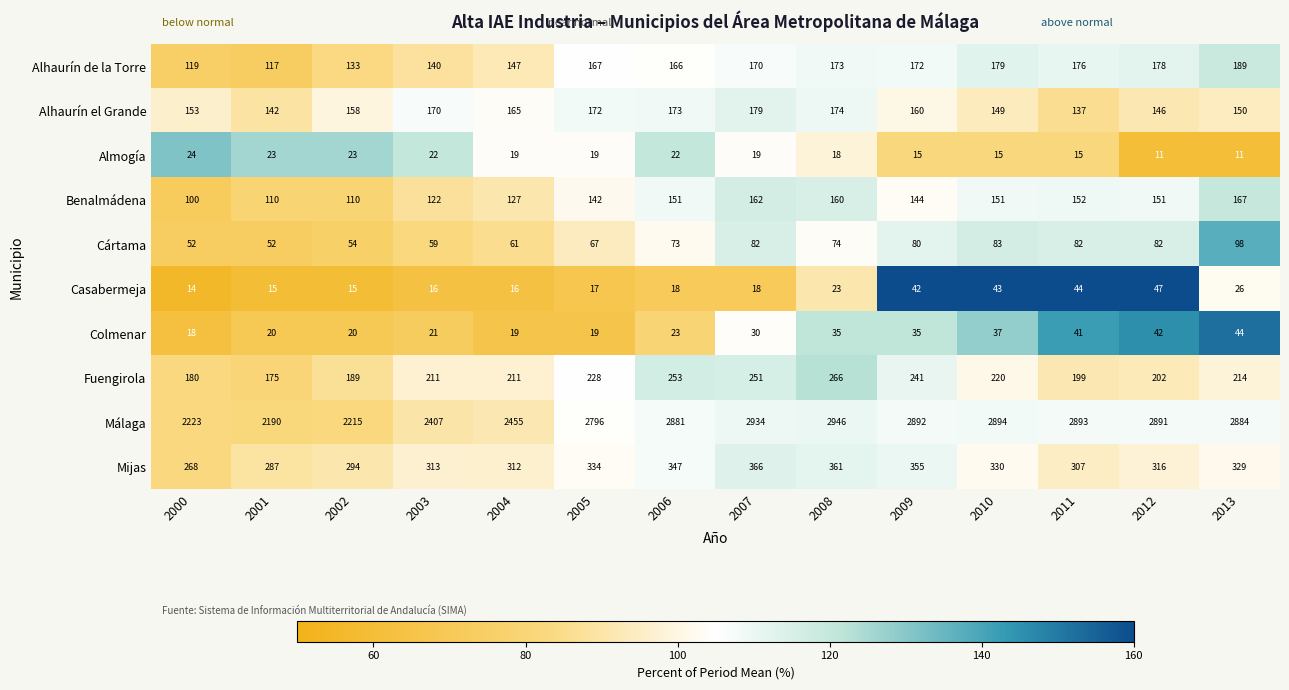

How many data points in Almogía are less than 19?

6